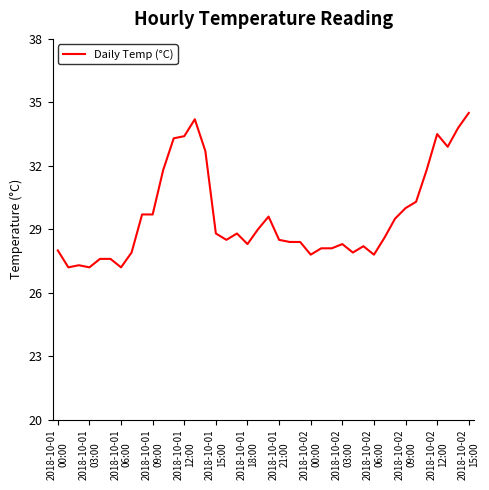

What is the greatest value displayed?

34.5